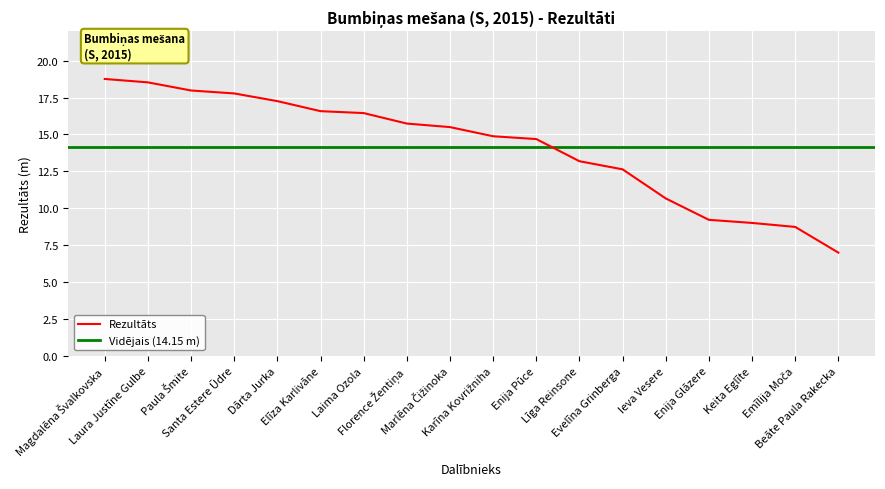

At which label is the value closest to 12?

Evelīna Grinberga